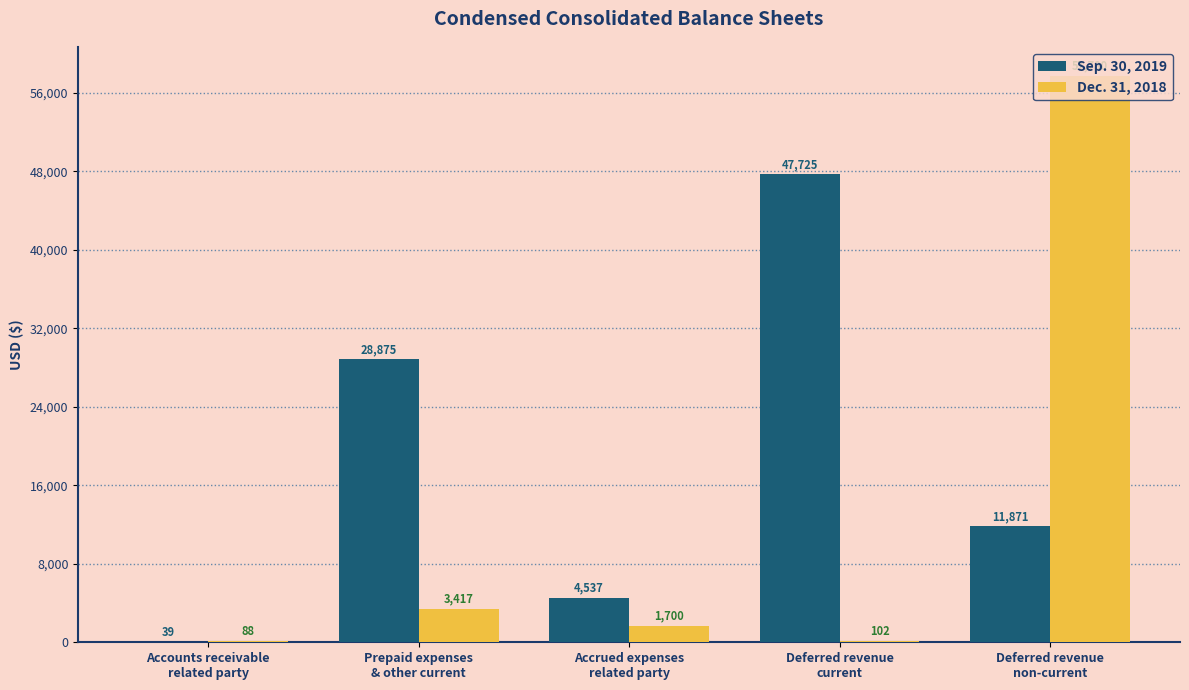

Which series has the largest total across all categories?

Sep. 30, 2019